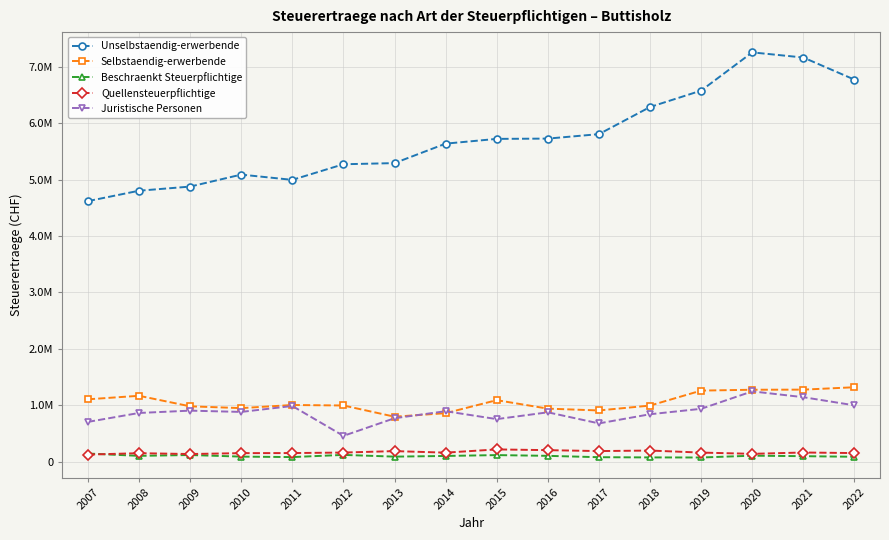

Does the chart have visible grid lines?

Yes